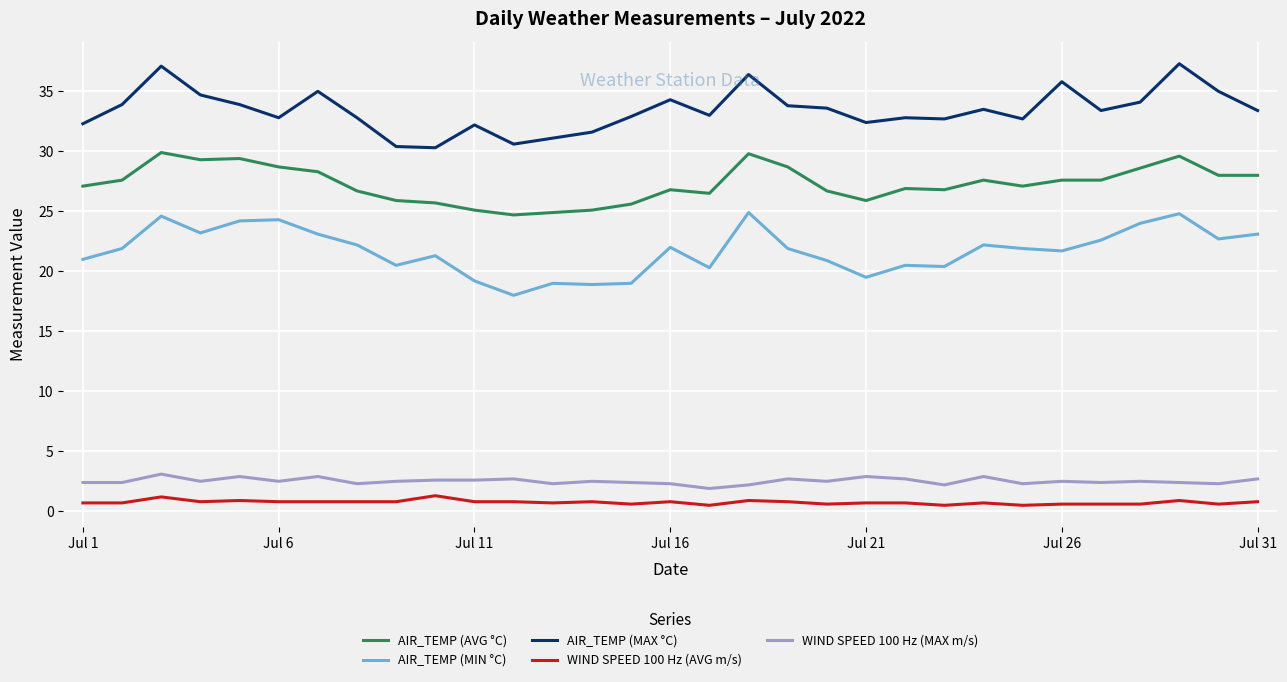

What is the minimum value shown in the chart?

0.5